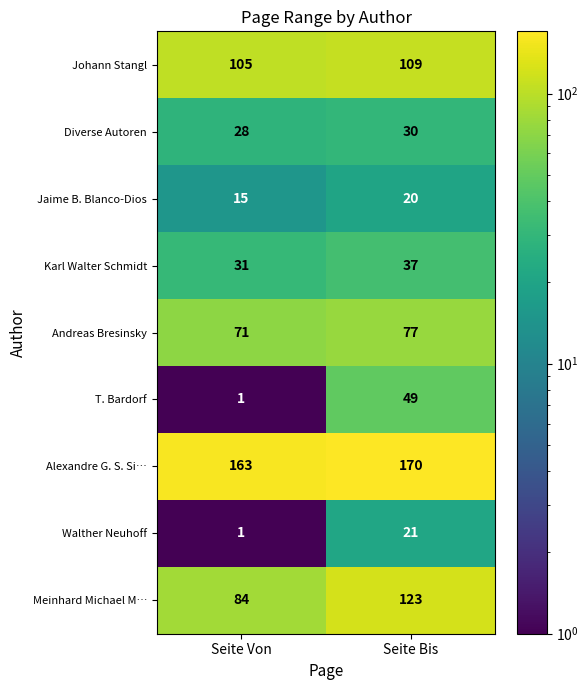

What is the spread (max minus min) of values at Seite Bis?

150